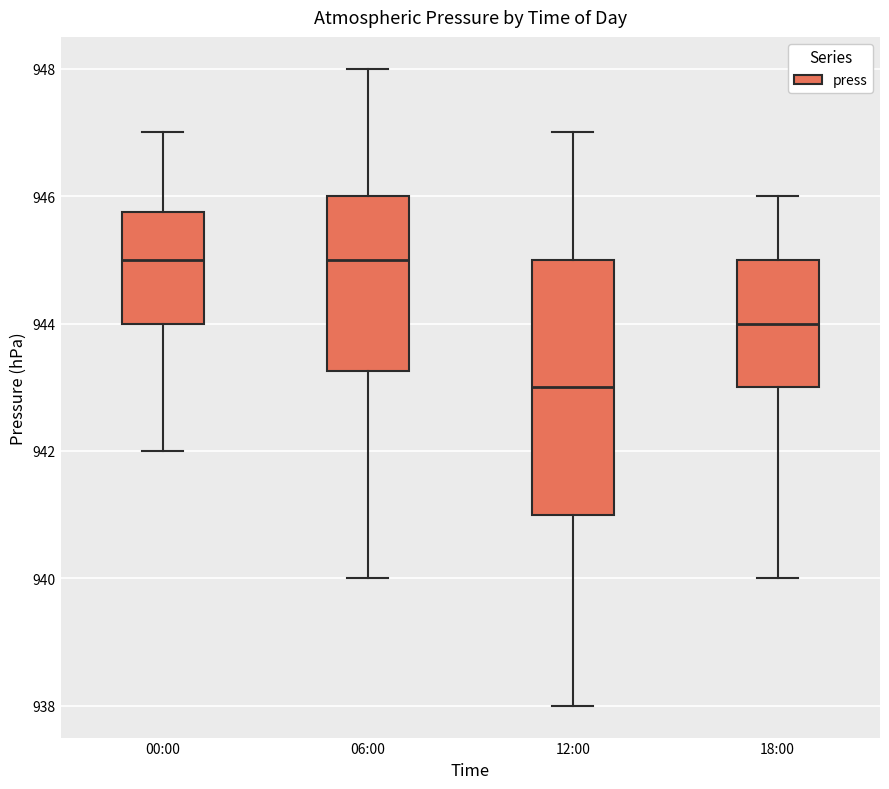

Reading left to right, read every box against the y-axis: the position of its median line, the range the box covers, and the ends of its whiskers. The values are not printed on the chart, so give them approximately, as read against the axis.

00:00: median 945.0, box 944.0 to 945.8, whiskers 942.0 to 947.0
06:00: median 945.0, box 943.2 to 946.0, whiskers 940.0 to 948.0
12:00: median 943.0, box 941.0 to 945.0, whiskers 938.0 to 947.0
18:00: median 944.0, box 943.0 to 945.0, whiskers 940.0 to 946.0